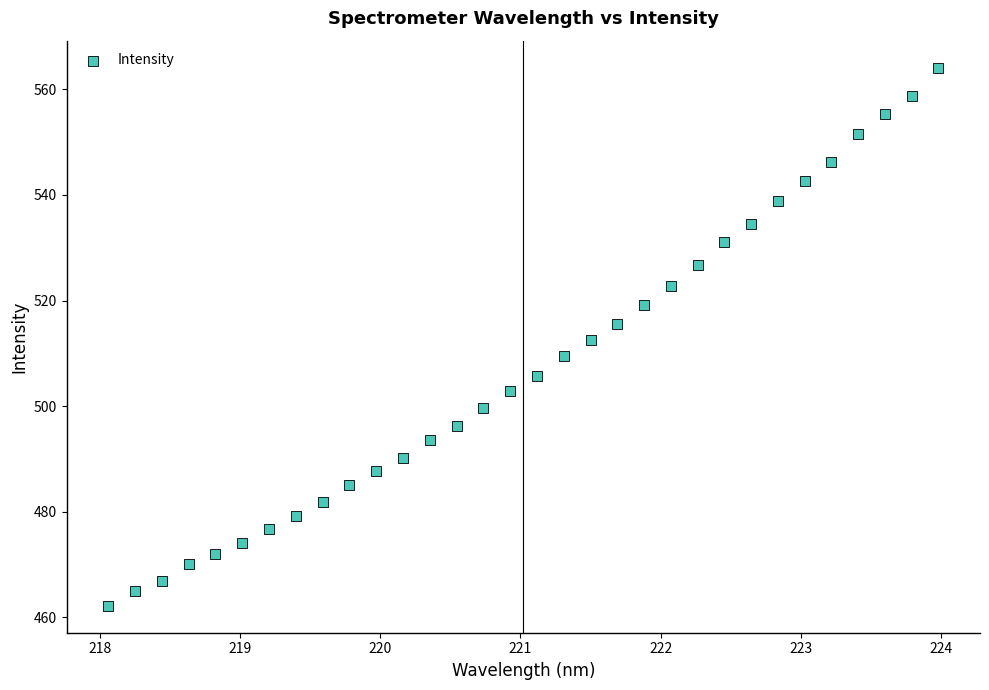

What is the range of X values (max minus min)?

5.9